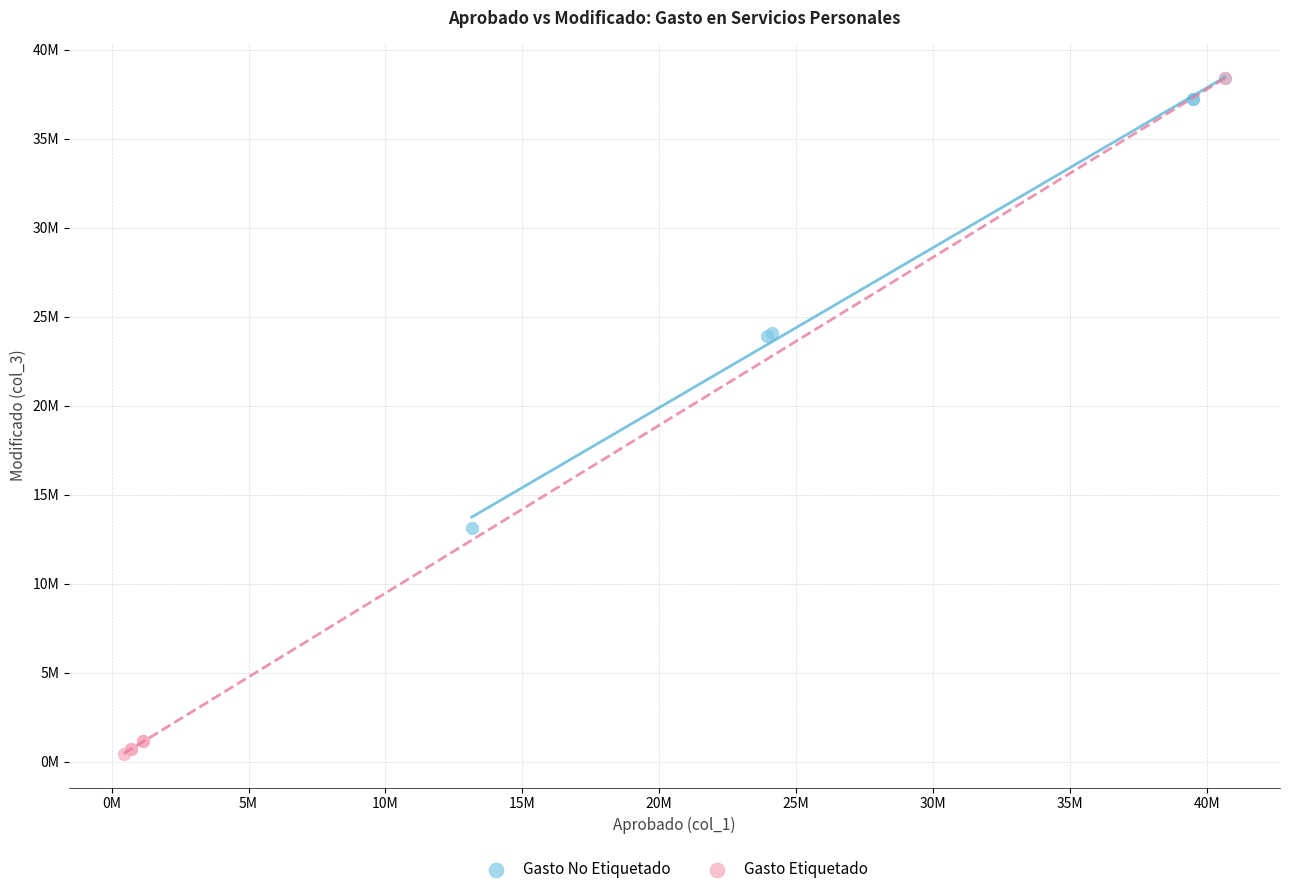

Which series reaches the minimum Y coordinate?

Gasto Etiquetado